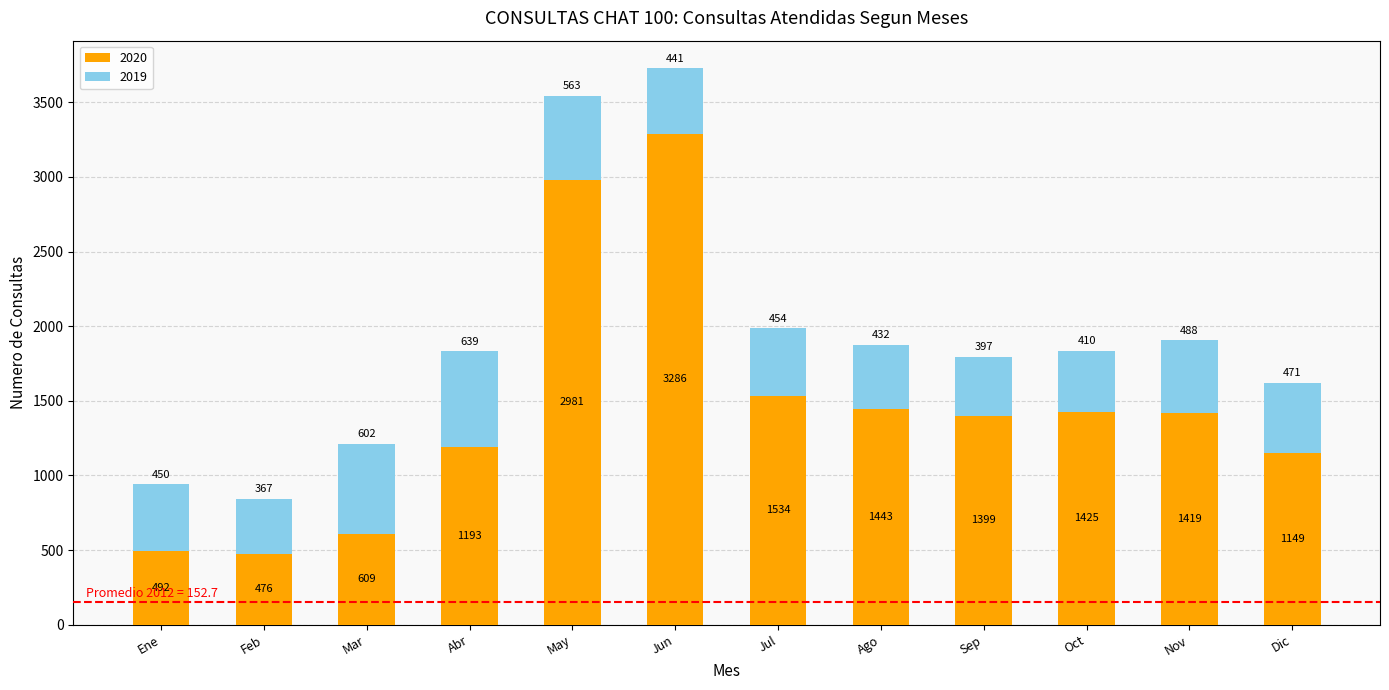

Where is 2020 nearest to the value 1881?

Jul